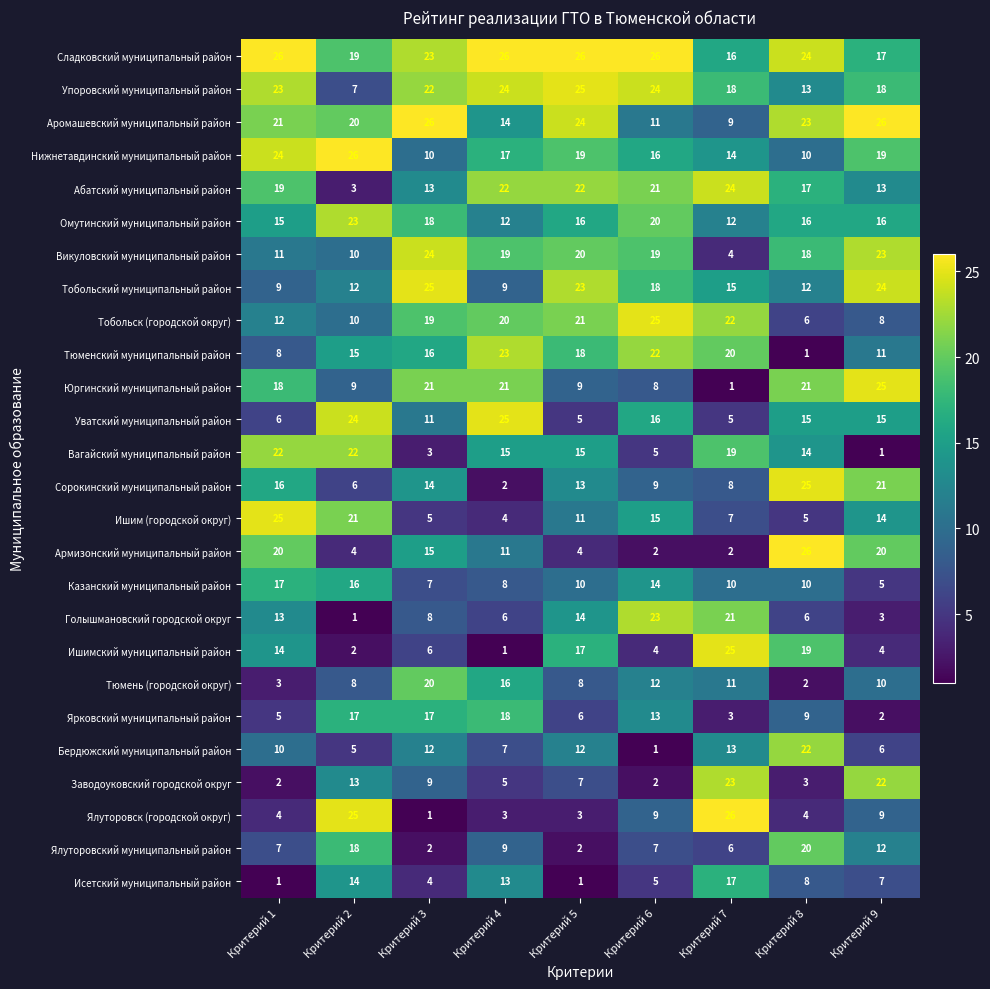

Which category has the lowest value in the Абатский муниципальный район series?

Критерий 2